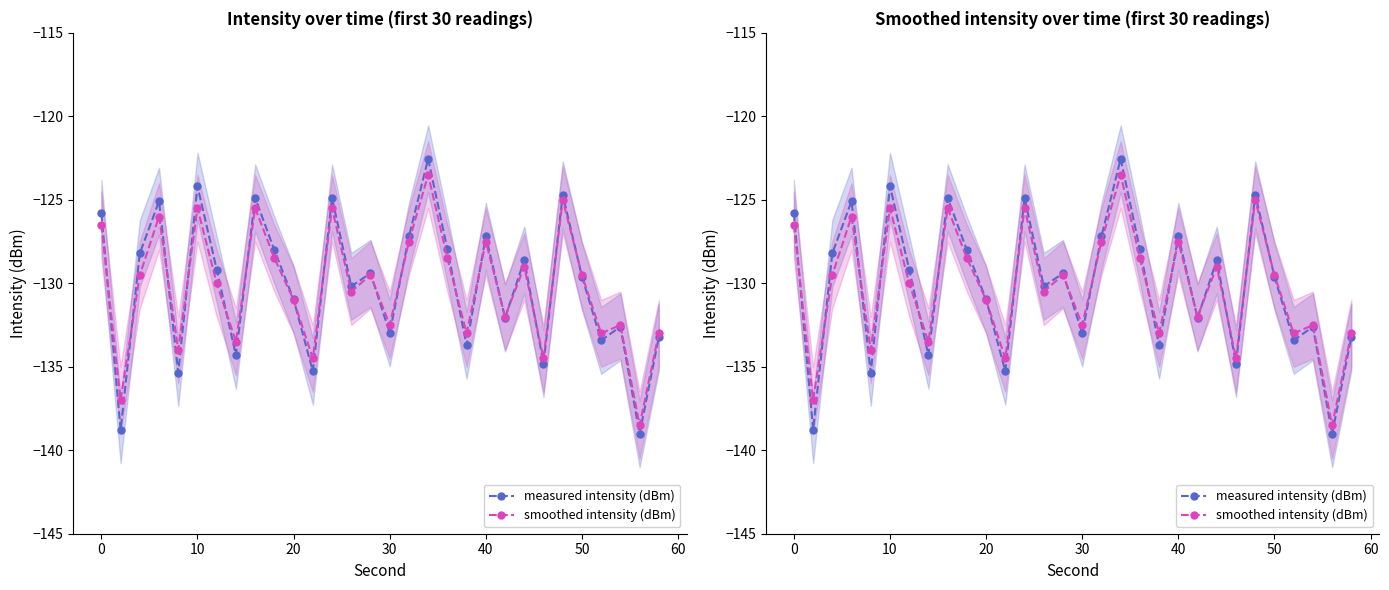

How many data points in measured intensity (dBm) are above -129?

13